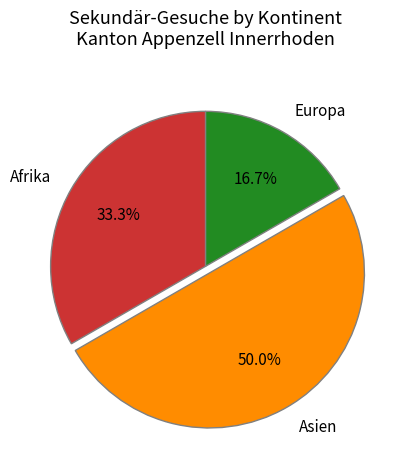

How many segments does this pie chart have?

3